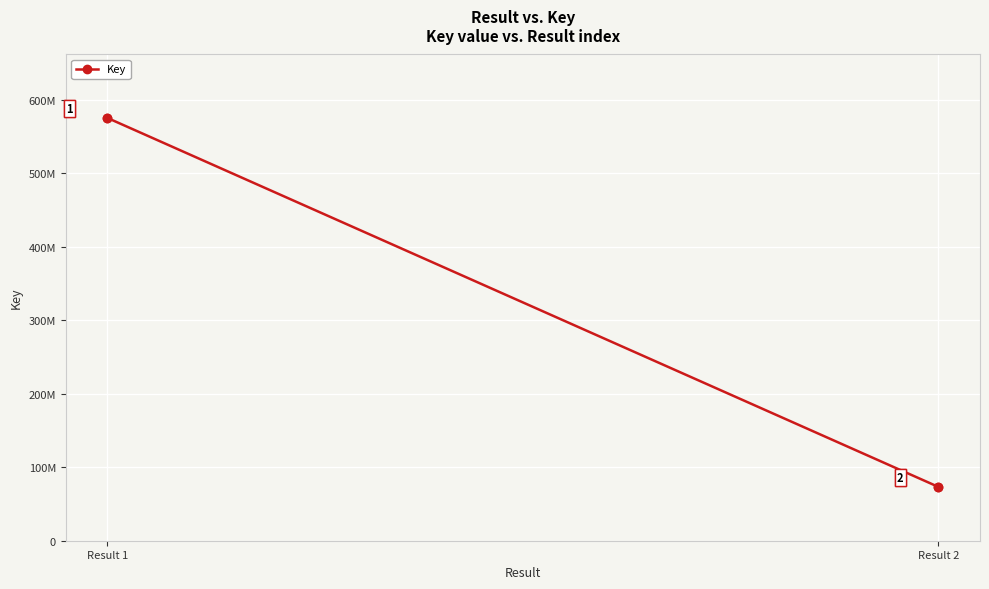

What is the change in value from Result 1 to Result 2?

-502311640